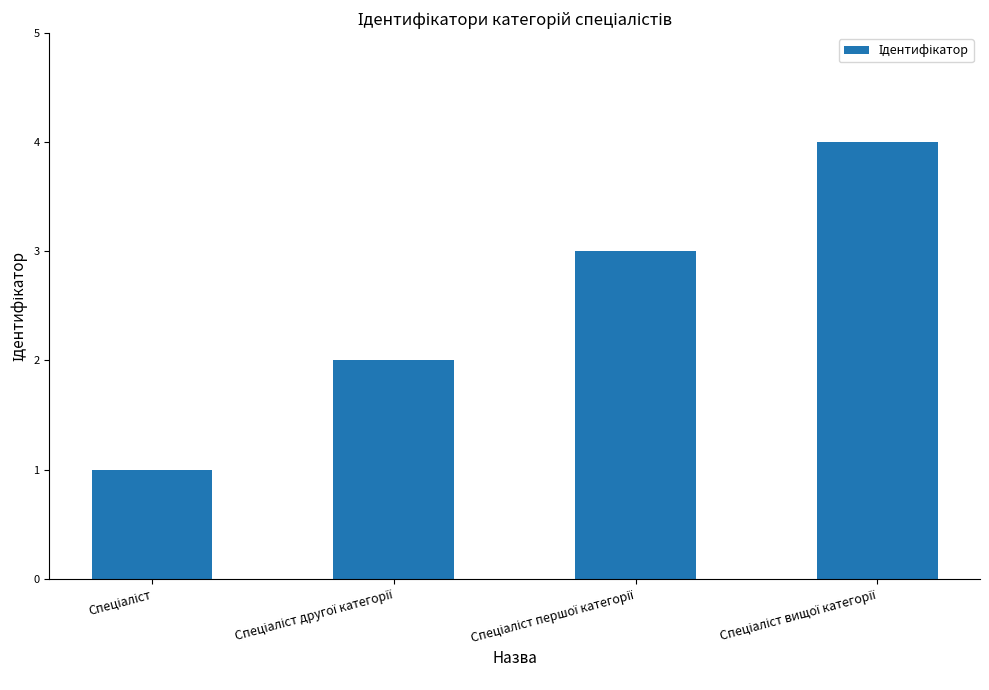

What is the maximum value shown in the chart?

4